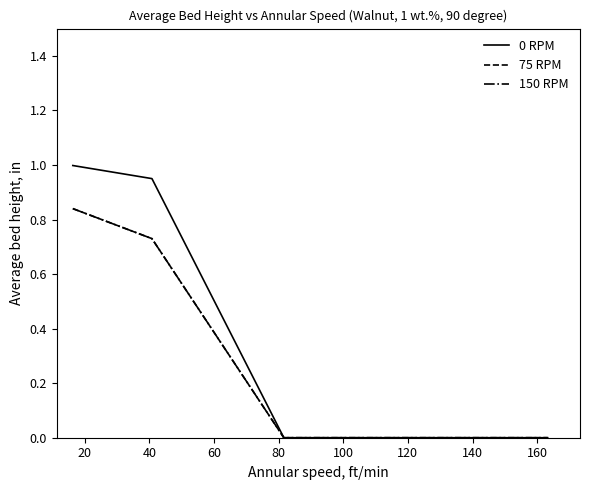

Which series has the widest spread of values?

0 RPM